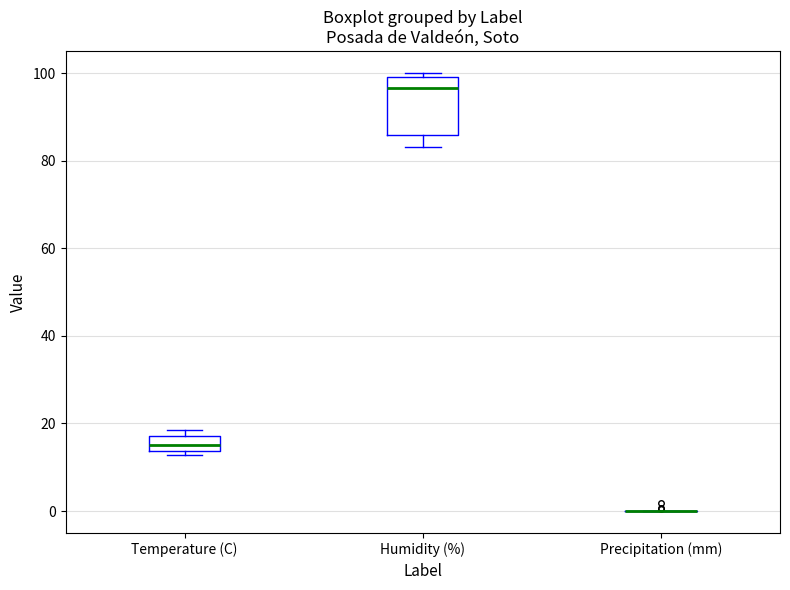

Reading left to right, transcribe this box plot: for each box, give where its median line is, the range the box spans, and where its two whiskers end, as read against the y-axis. The values are not printed on the chart, so give them approximately, as read against the axis.

Temperature (C): median 16, box 14 to 18, whiskers 12 to 18 (just above the box's upper edge)
Humidity (%): median 96, box 86 to 100, whiskers 84 to 100 (just above the box's upper edge)
Precipitation (mm): box collapsed to a line at 0, whiskers 0 to 0